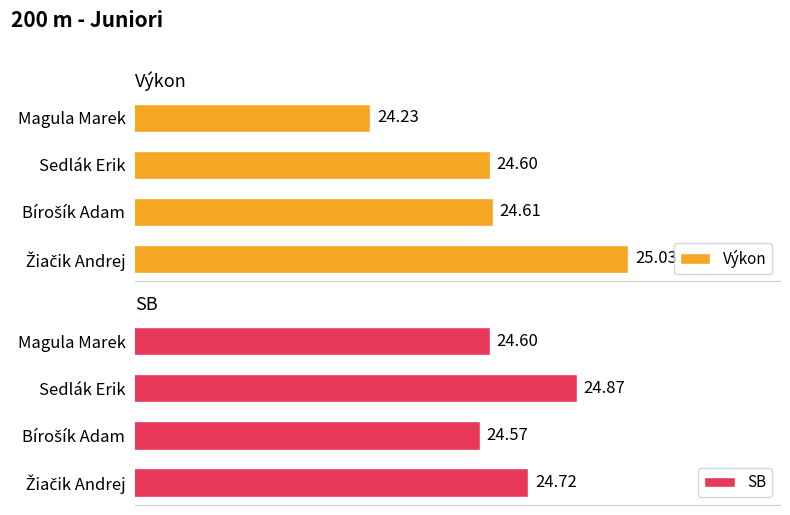

At which label does Výkon reach its minimum?

Magula Marek